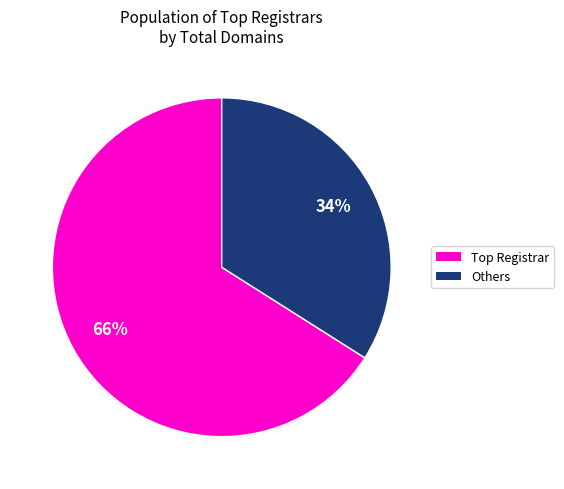

Count the number of slices in the pie.

2